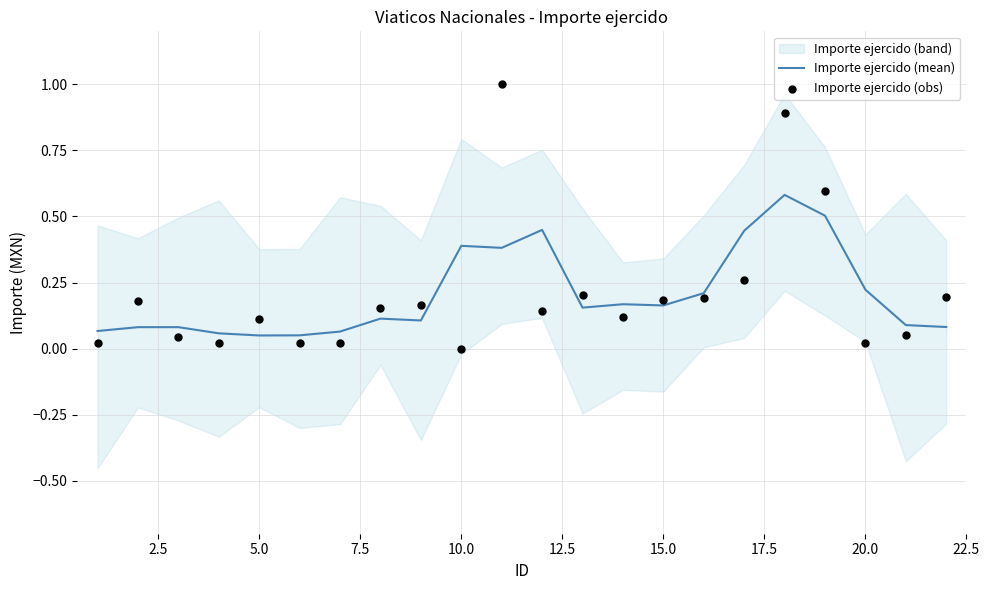

What is the maximum value for Importe ejercido (mean)?

0.6